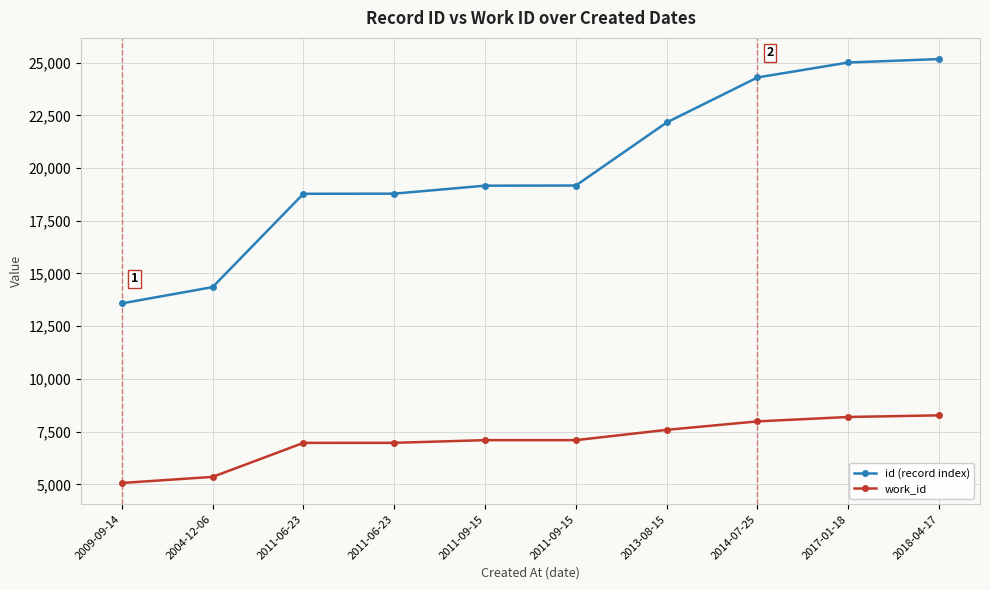

Is this an area chart (filled region under the line)?

No